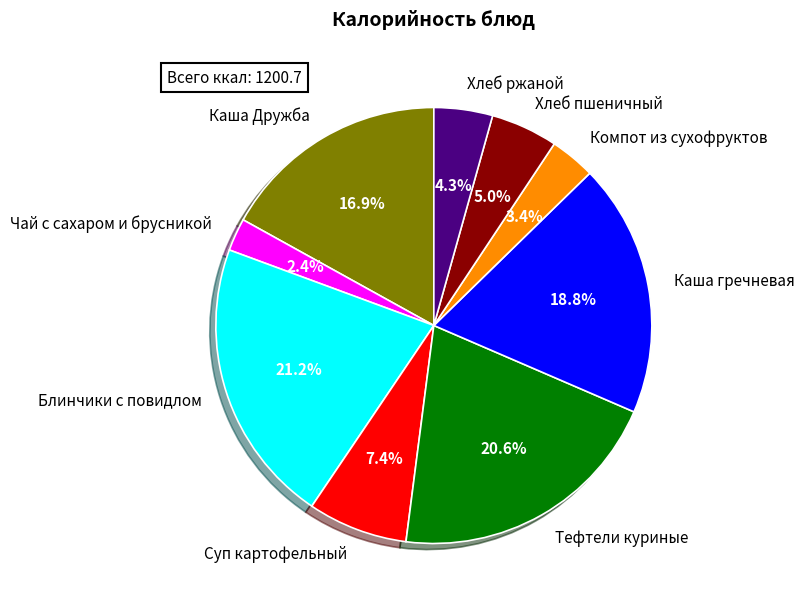

Does Тефтели куриные represent more than half of the total?

No